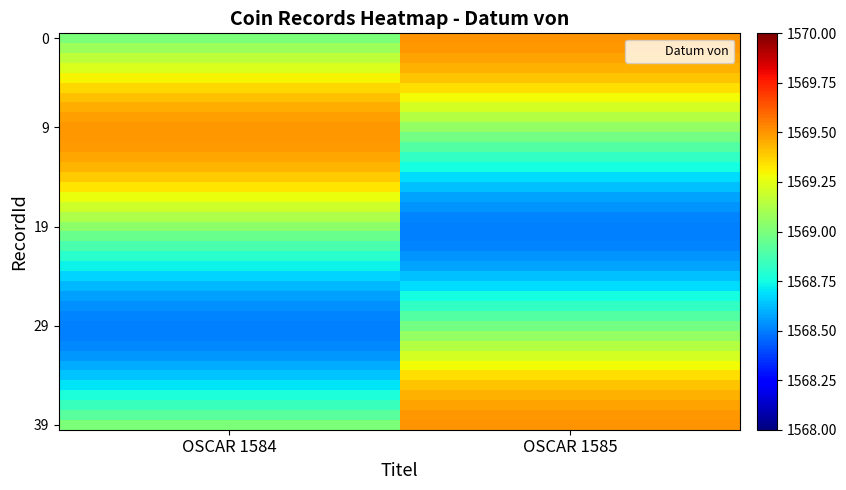

Which has a higher value, OSCAR 1585 or OSCAR 1584?

OSCAR 1585